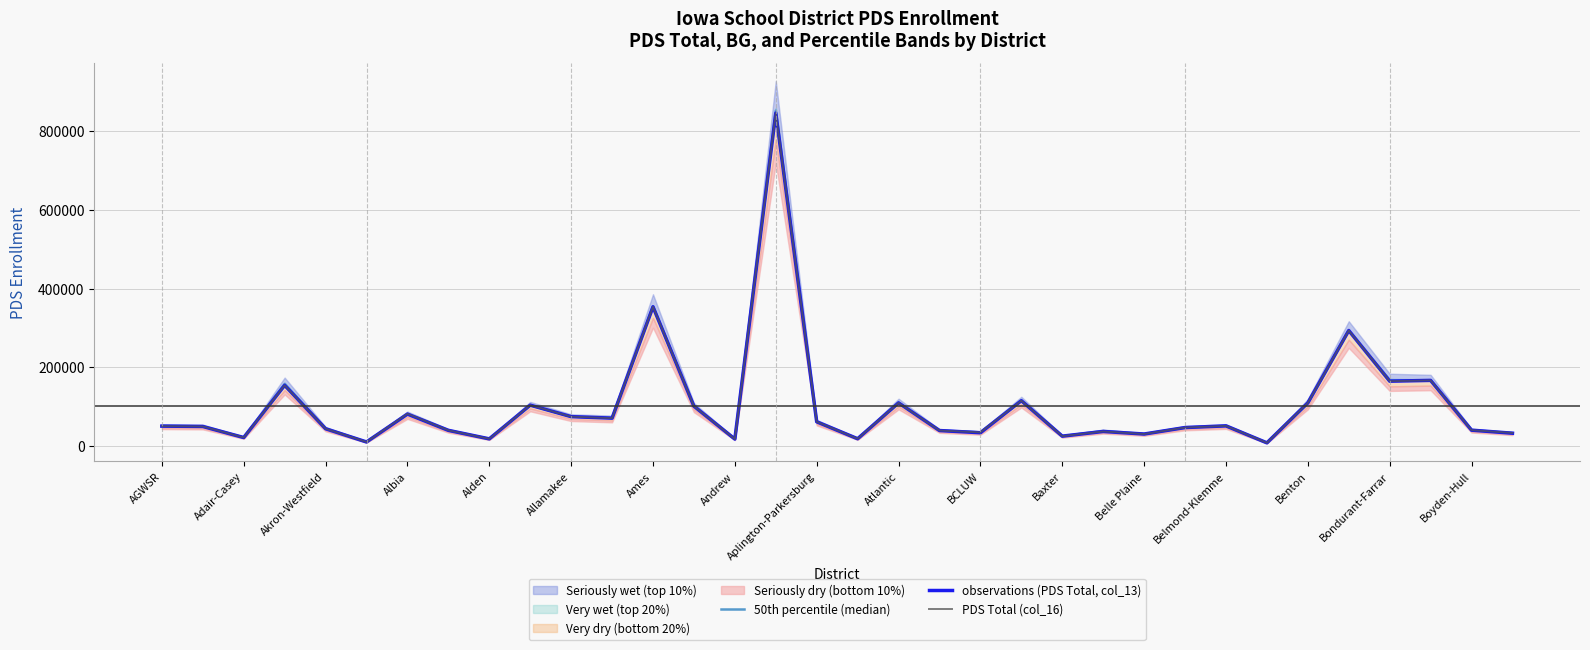

What is the difference between the 50th percentile (median) values at 25 and 20?

12306.5